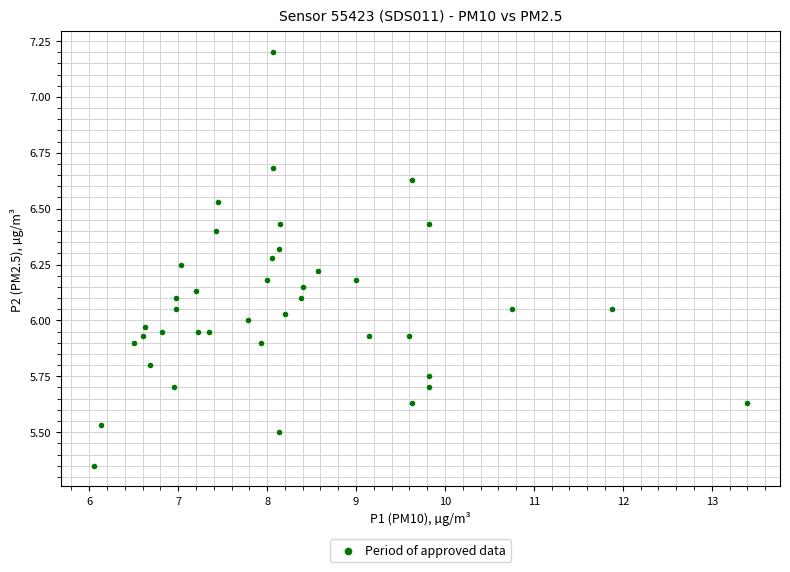

What is the range of X values (max minus min)?

7.4